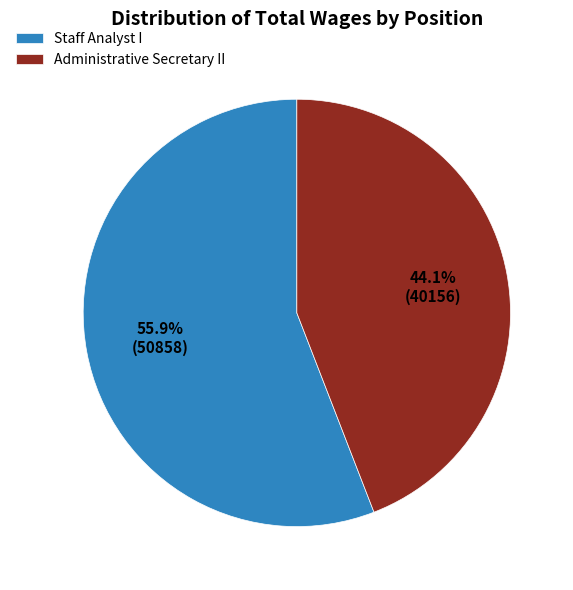

Count the number of slices in the pie.

2